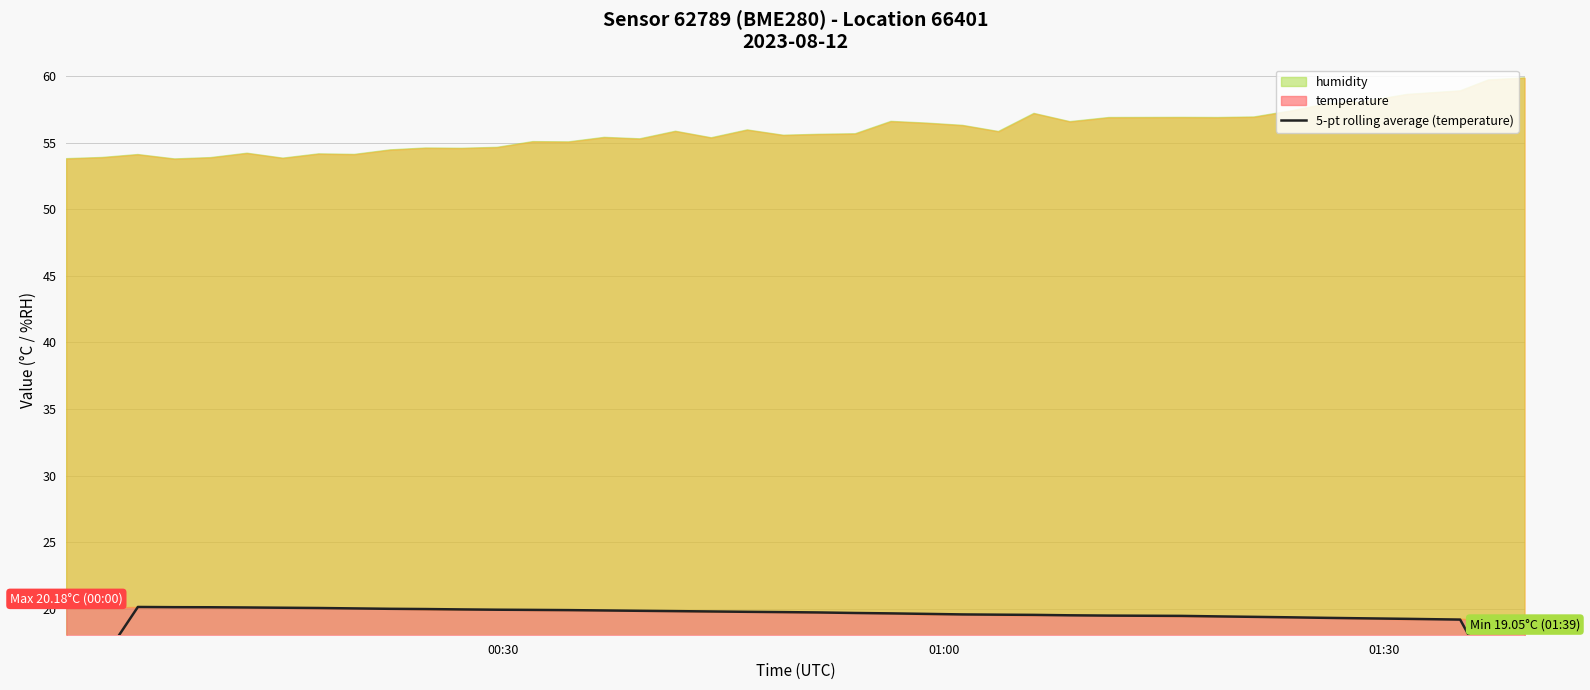

What is the sum of all values?

765.2